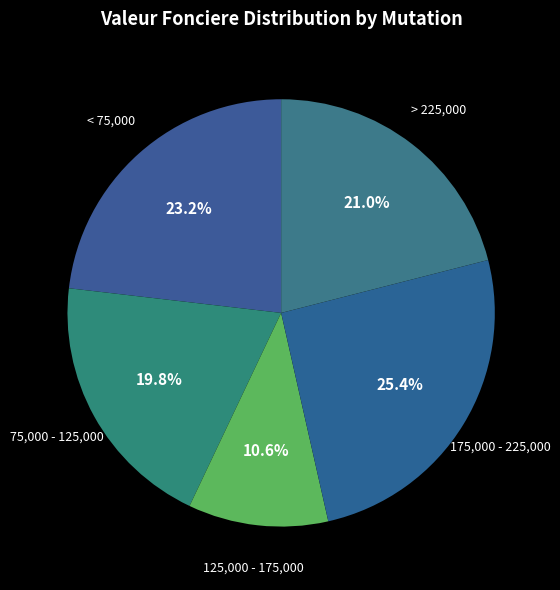

Count the number of slices in the pie.

5